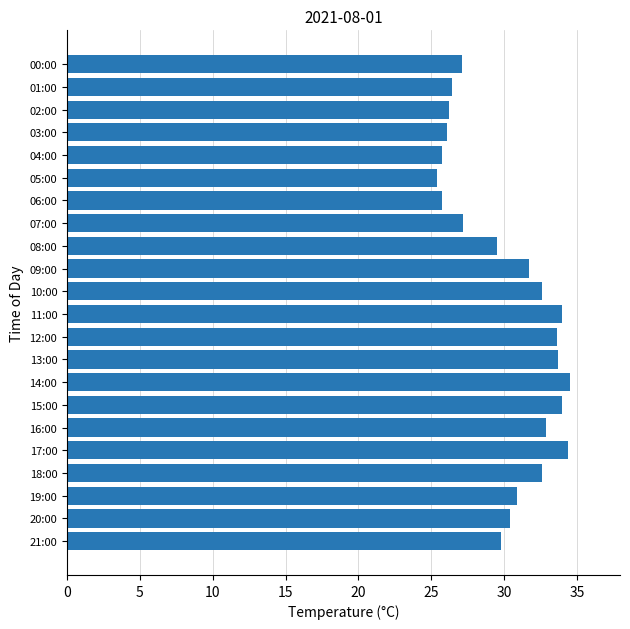

What is the greatest value displayed?

34.5